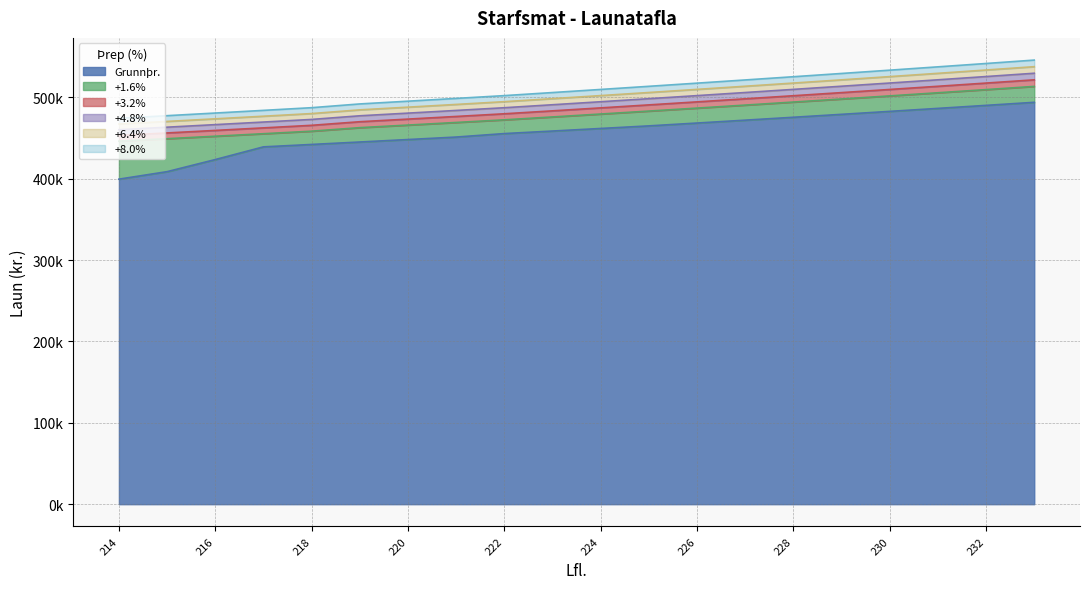

What is the difference between the +1.6% values at 218 and 214?

12444.9